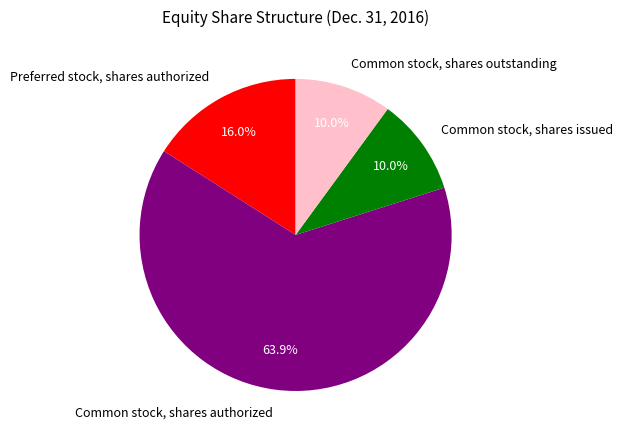

To the nearest percent, what is the difference between the largest and smallest slice percentages?

54%